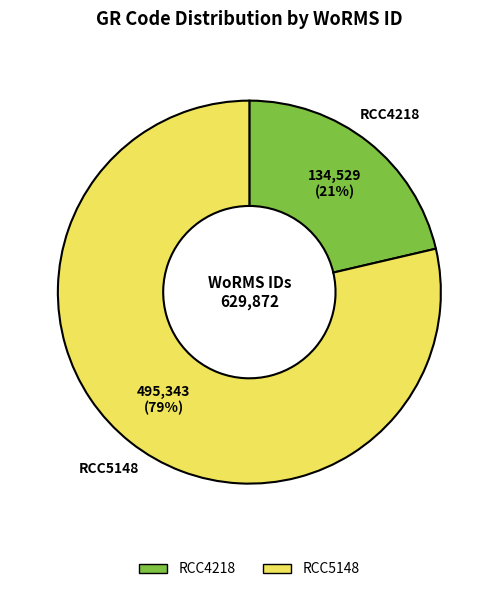

To the nearest percent, what portion does RCC5148 represent?

79%